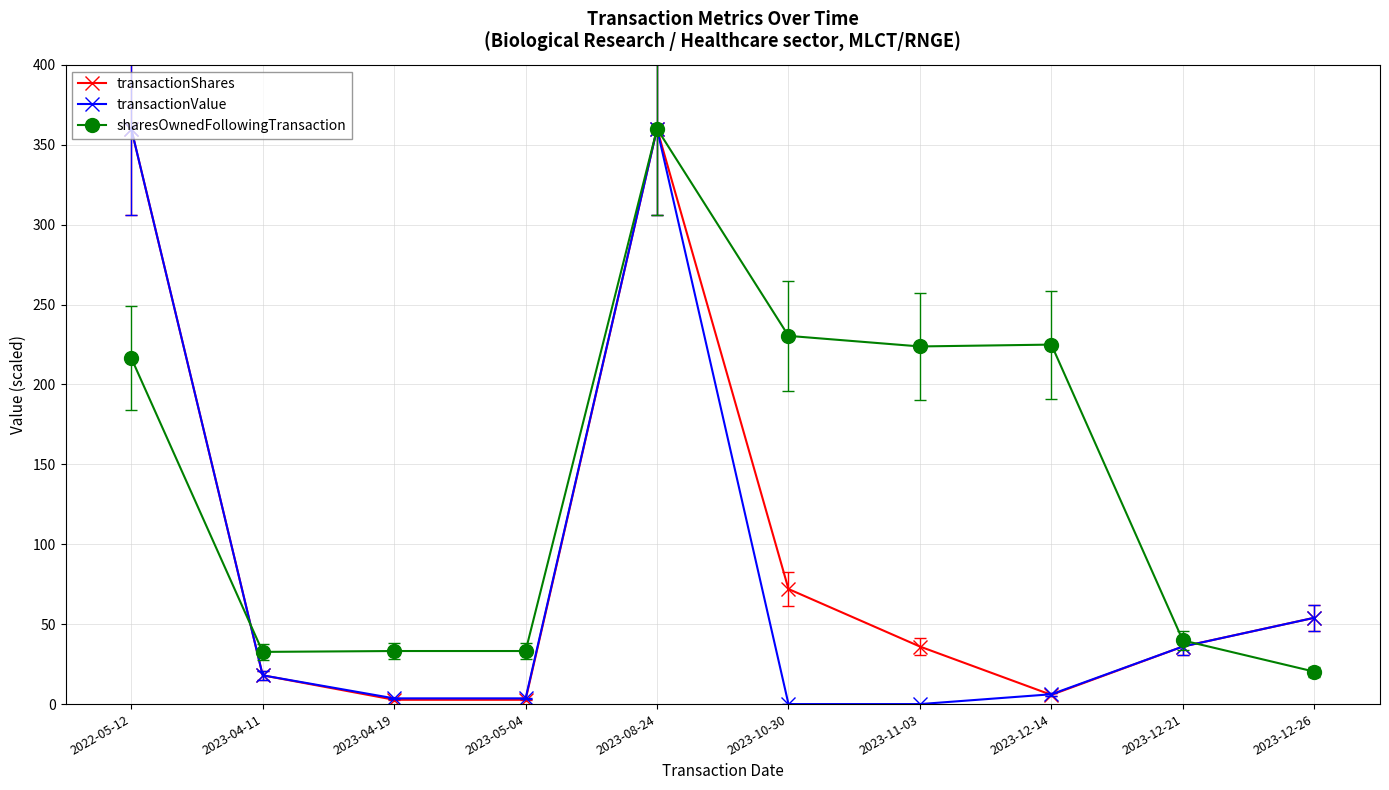

What position from the left is 2023-11-03?

7